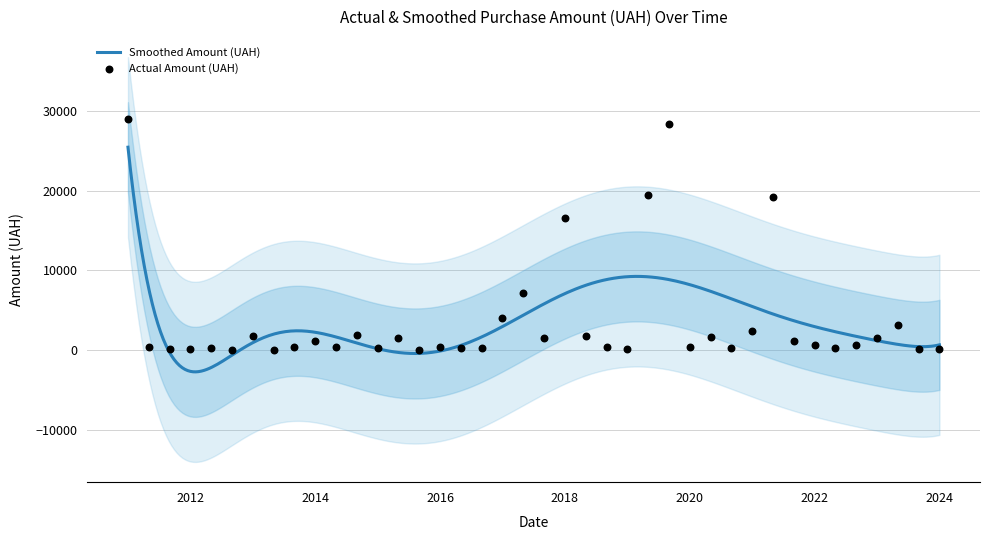

What is the minimum value for Smoothed Amount (UAH)?

-2686.3